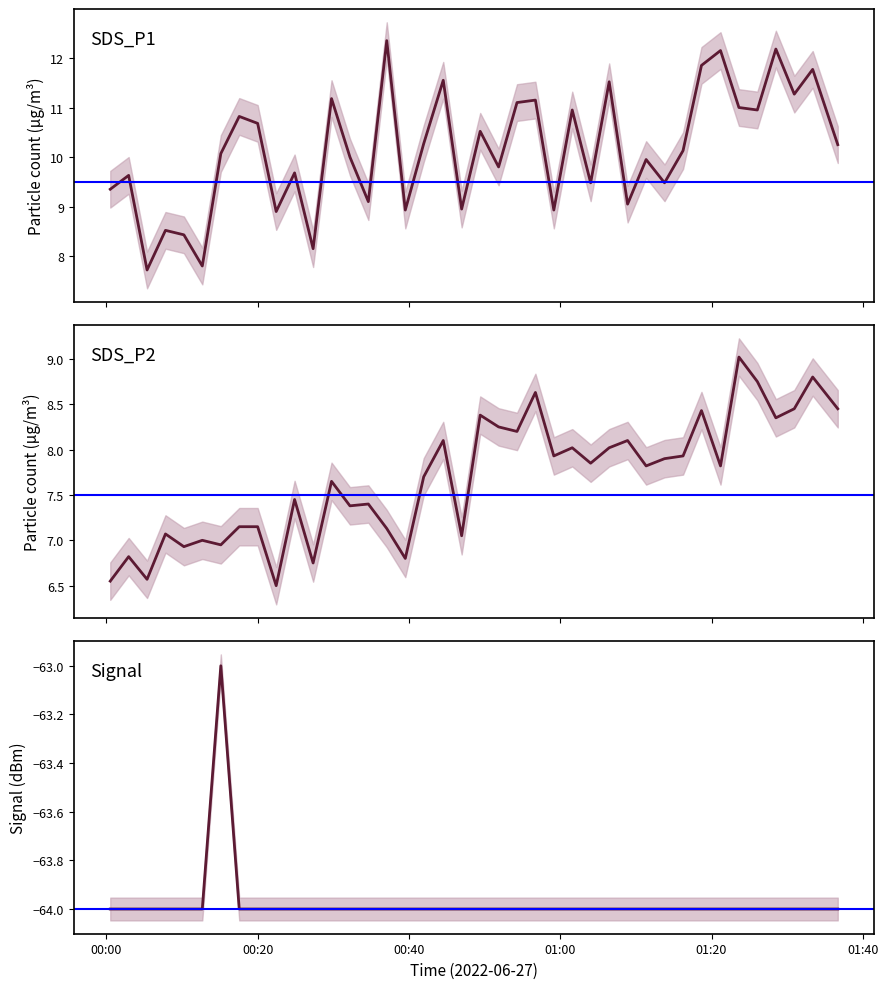

Which has a higher value, 2022/06/27 00:46:58 or 2022/06/27 00:12:41?

2022/06/27 00:46:58